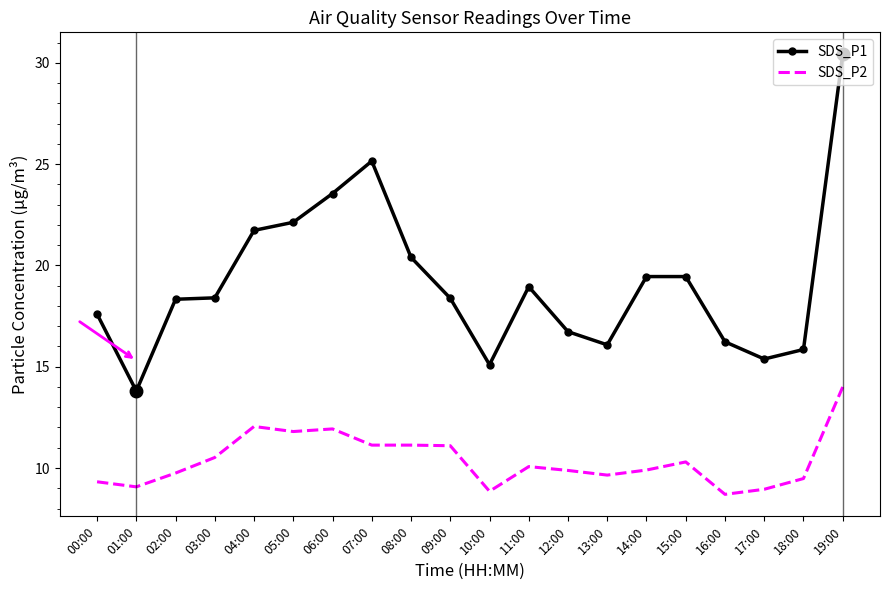

True or false: SDS_P1 and SDS_P2 cross at least once.

False